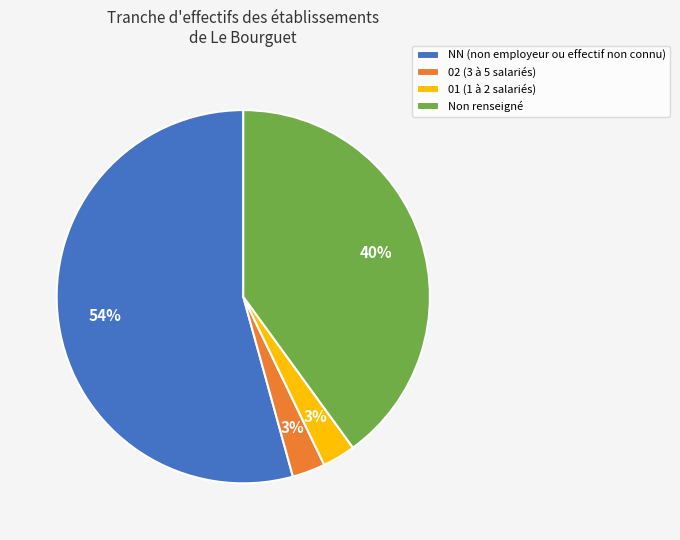

To the nearest percent, what is the average slice percentage?

25%